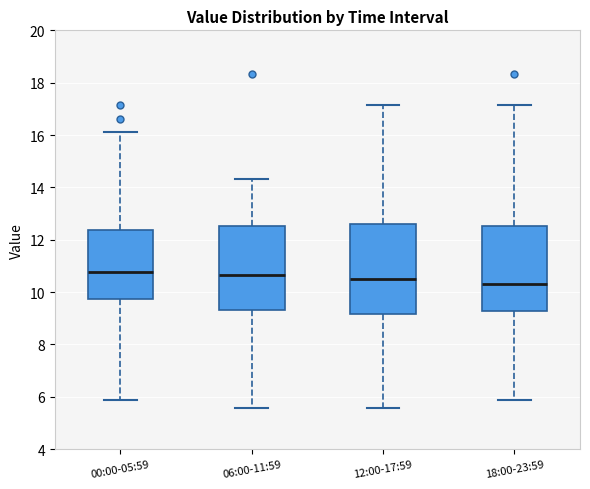

Reading left to right, transcribe this box plot: for each box, give where its median line is, the range the box spans, and where its two whiskers end, as read against the y-axis. The values are not printed on the chart, so give them approximately, as read against the axis.

00:00-05:59: median 10.8, box 9.8 to 12.4, whiskers 5.8 to 16.2
06:00-11:59: median 10.6, box 9.4 to 12.6, whiskers 5.6 to 14.4
12:00-17:59: median 10.6, box 9.2 to 12.6, whiskers 5.6 to 17.2
18:00-23:59: median 10.4, box 9.2 to 12.6, whiskers 5.8 to 17.2